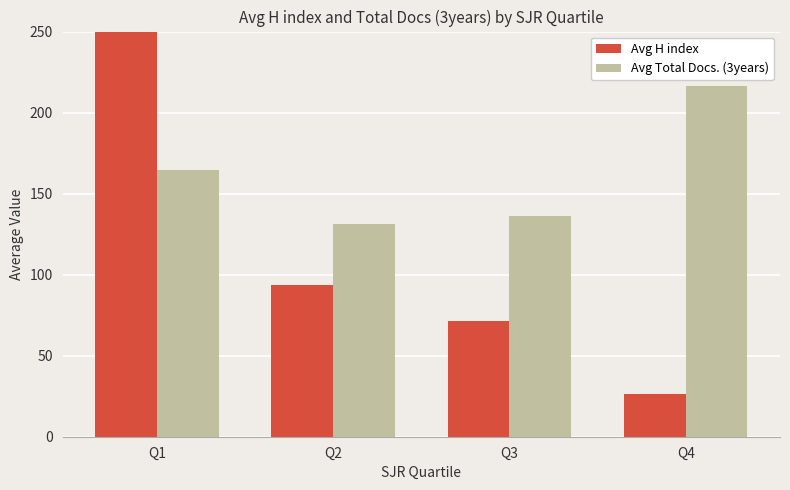

What is the minimum value for Avg Total Docs. (3years)?

131.4